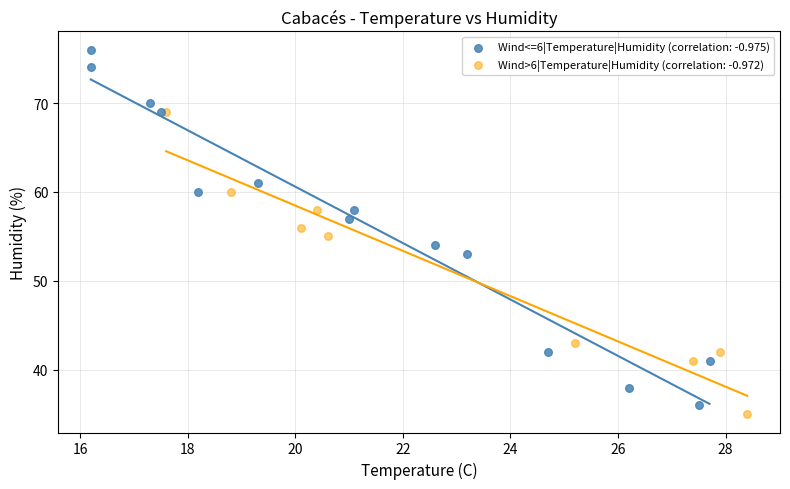

Which series has the widest spread of Y values?

Wind<=6|Temperature|Humidity (correlation: -0.975)